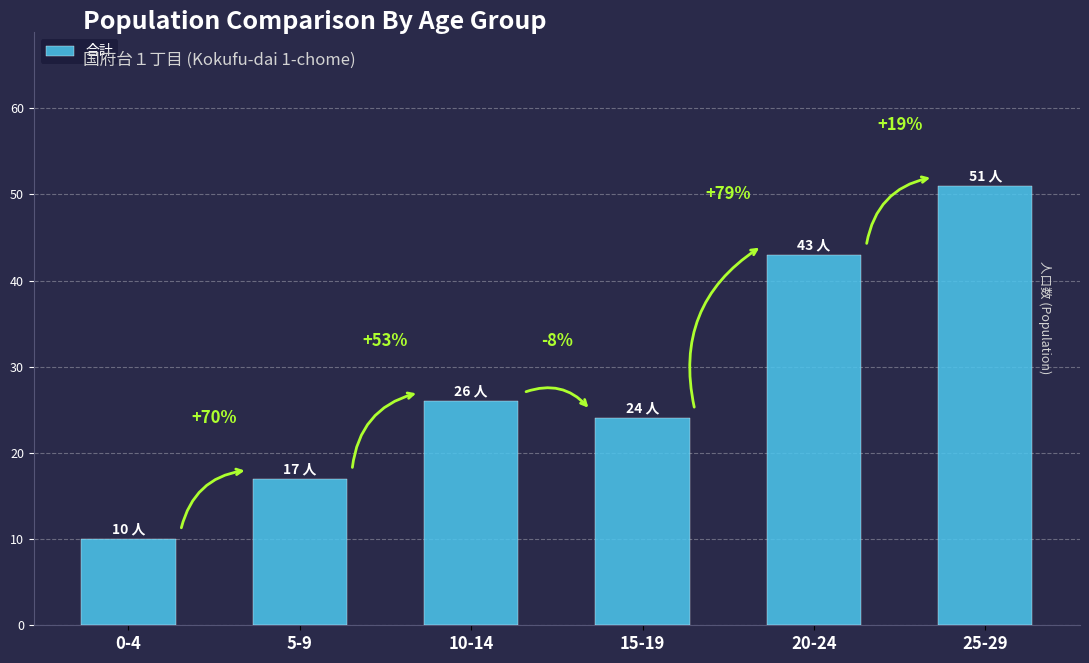

What is the ratio of the value at 15-19 to the value at 0-4?

2.4